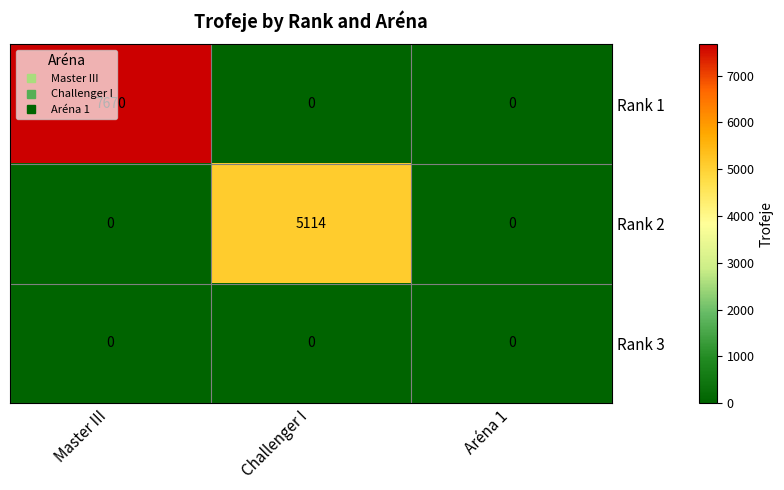

How many Rank 2 values are between 0 and 5114?

3